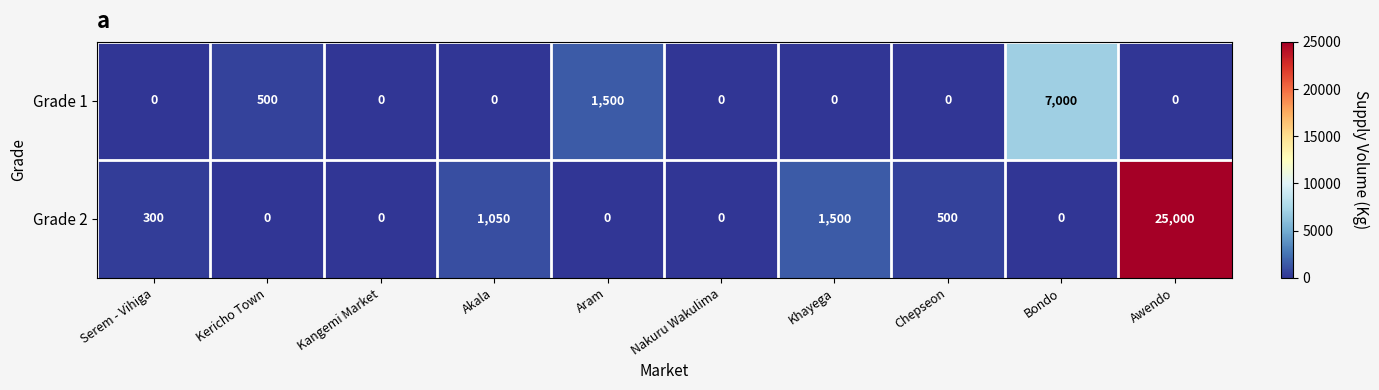

Which category has the highest value across all series?

Awendo